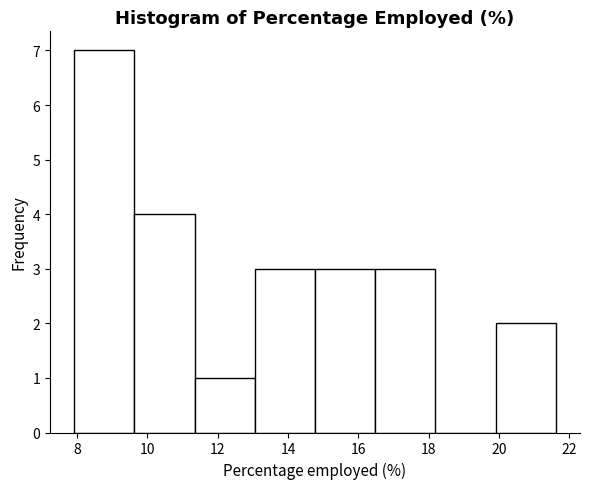

What is the height of the bar covering 13.0 to 14.8 on the x-axis? Neither the bar edges nor the heights are printed on the chart, so give them approximately, as read against the axes.

3